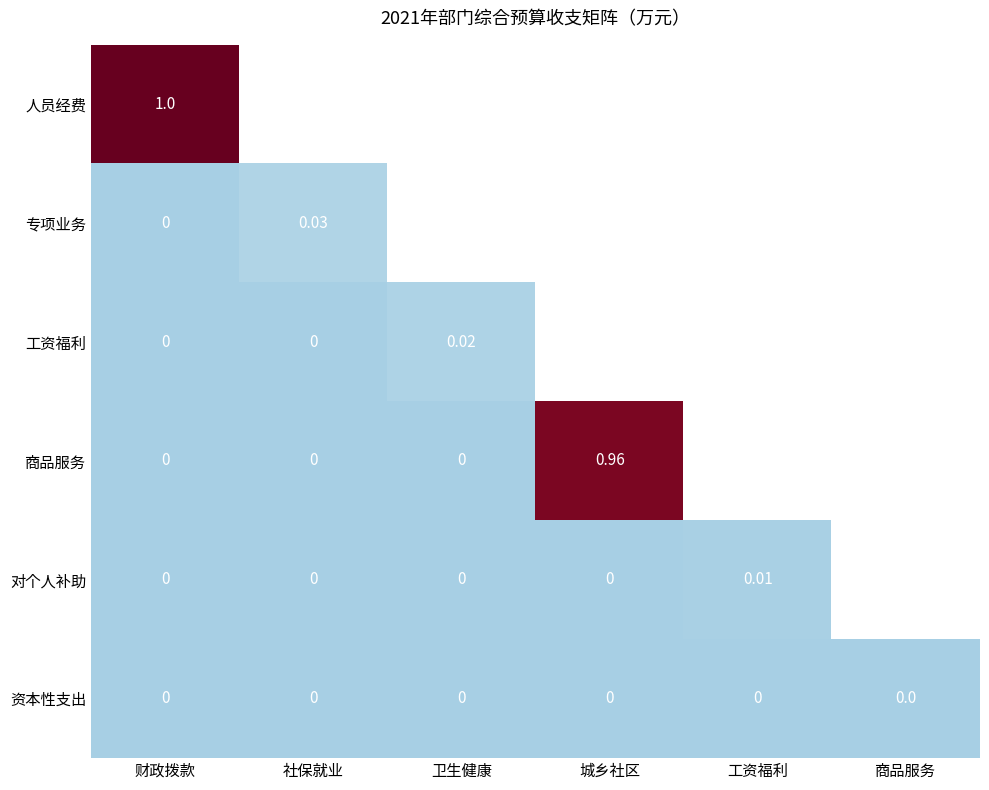

Which has a higher value, 工资福利 or 商品服务?

工资福利